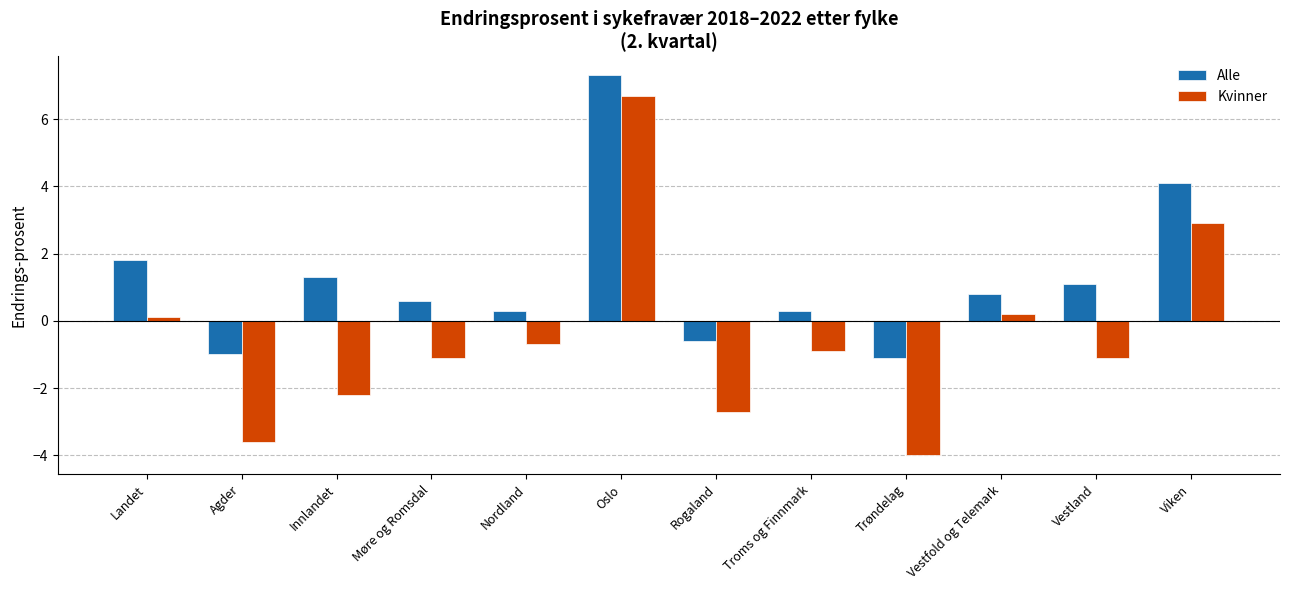

Is the value of Alle at Vestfold og Telemark greater than the value of Kvinner at Viken?

No